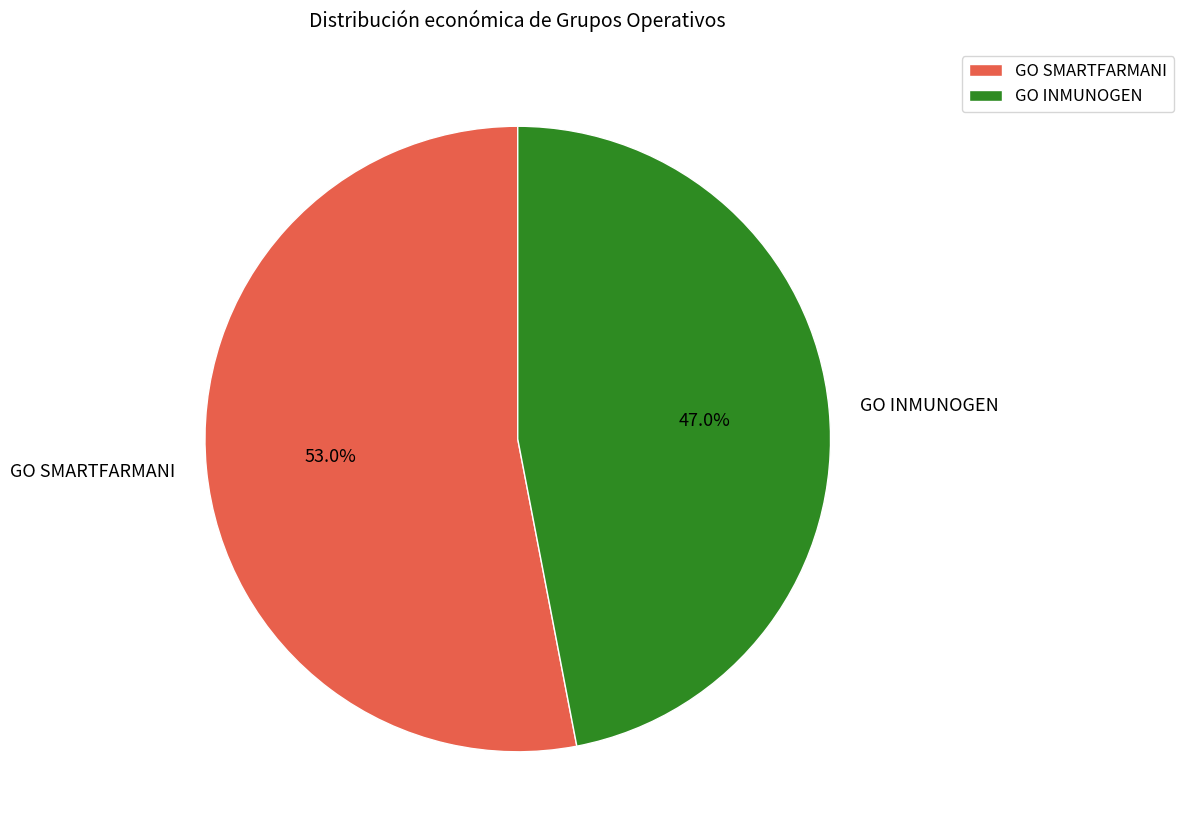

Count the number of slices in the pie.

2